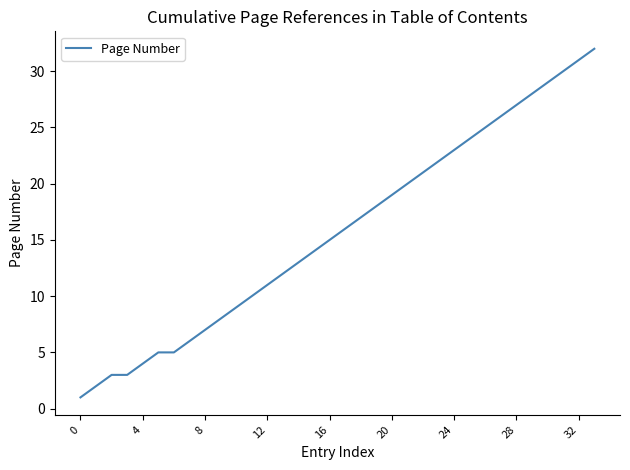

What is the difference between the maximum and minimum values?

31